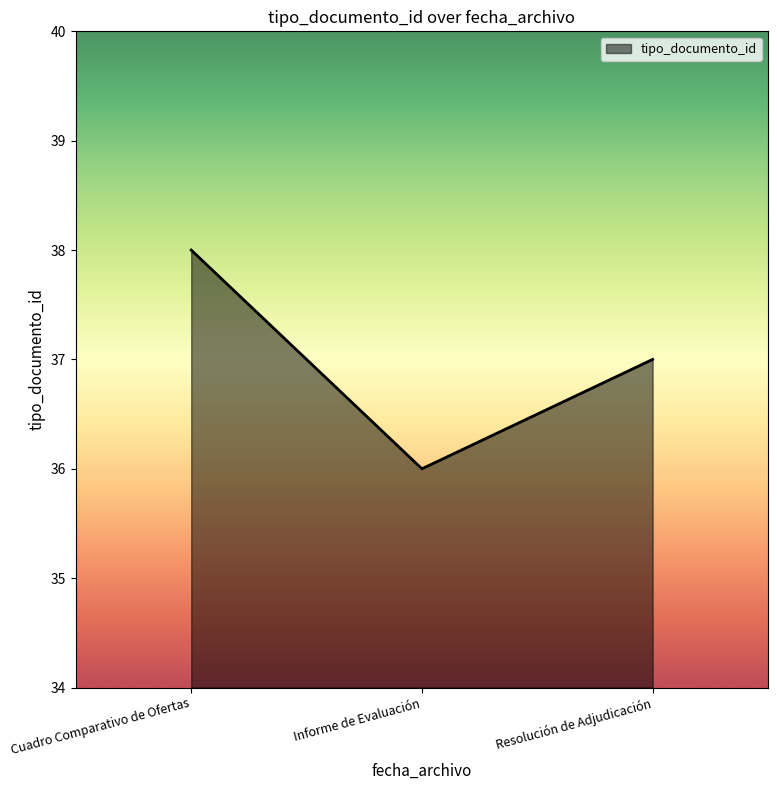

What position from the right is Informe de Evaluación?

2